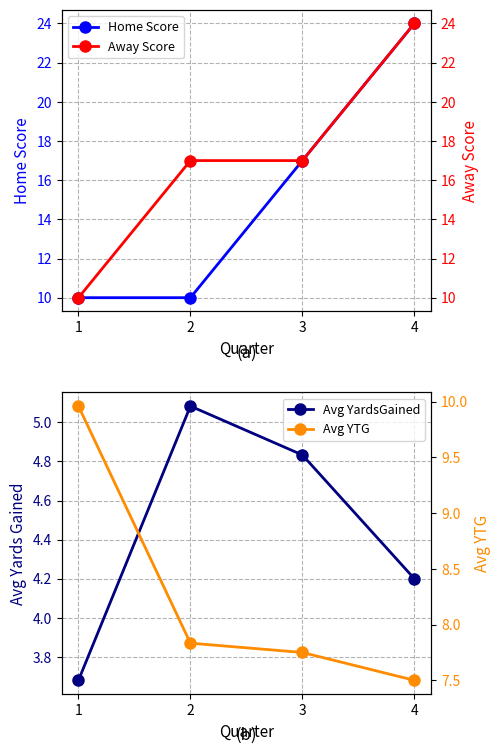

Where is Avg YTG nearest to the value 8?

2